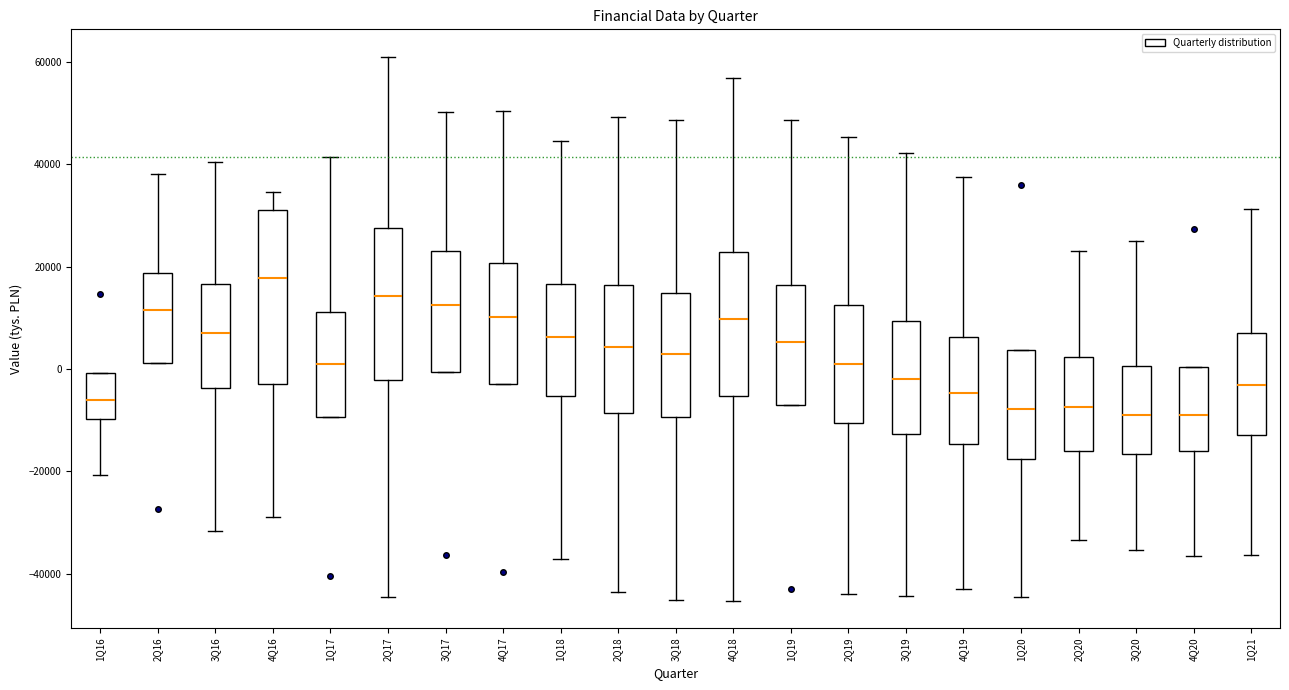

Reading left to right, read every box against the y-axis: the position of its median line, the range the box covers, and the ends of its whiskers. The values are not printed on the chart, so give them approximately, as read against the axis.

1Q16: median -6000, box -10000 to 0, whiskers -20000 to 0
2Q16: median 12000, box 2000 to 18000, whiskers 2000 to 38000
3Q16: median 8000, box -4000 to 16000, whiskers -32000 to 40000
4Q16: median 18000, box -2000 to 32000, whiskers -28000 to 34000
1Q17: median 2000, box -10000 to 12000, whiskers -10000 to 42000
2Q17: median 14000, box -2000 to 28000, whiskers -44000 to 62000
3Q17: median 12000, box 0 to 24000, whiskers 0 to 50000
4Q17: median 10000, box -2000 to 20000, whiskers -2000 to 50000
1Q18: median 6000, box -6000 to 16000, whiskers -38000 to 44000
2Q18: median 4000, box -8000 to 16000, whiskers -44000 to 50000
3Q18: median 4000, box -10000 to 14000, whiskers -46000 to 48000
4Q18: median 10000, box -6000 to 22000, whiskers -46000 to 56000
1Q19: median 6000, box -8000 to 16000, whiskers -8000 to 48000
2Q19: median 2000, box -10000 to 12000, whiskers -44000 to 46000
3Q19: median -2000, box -12000 to 10000, whiskers -44000 to 42000
4Q19: median -4000, box -14000 to 6000, whiskers -42000 to 38000
1Q20: median -8000, box -18000 to 4000, whiskers -44000 to 4000
2Q20: median -8000, box -16000 to 2000, whiskers -34000 to 24000
3Q20: median -8000, box -16000 to 0, whiskers -36000 to 26000
4Q20: median -8000, box -16000 to 0, whiskers -36000 to 0
1Q21: median -4000, box -12000 to 8000, whiskers -36000 to 32000